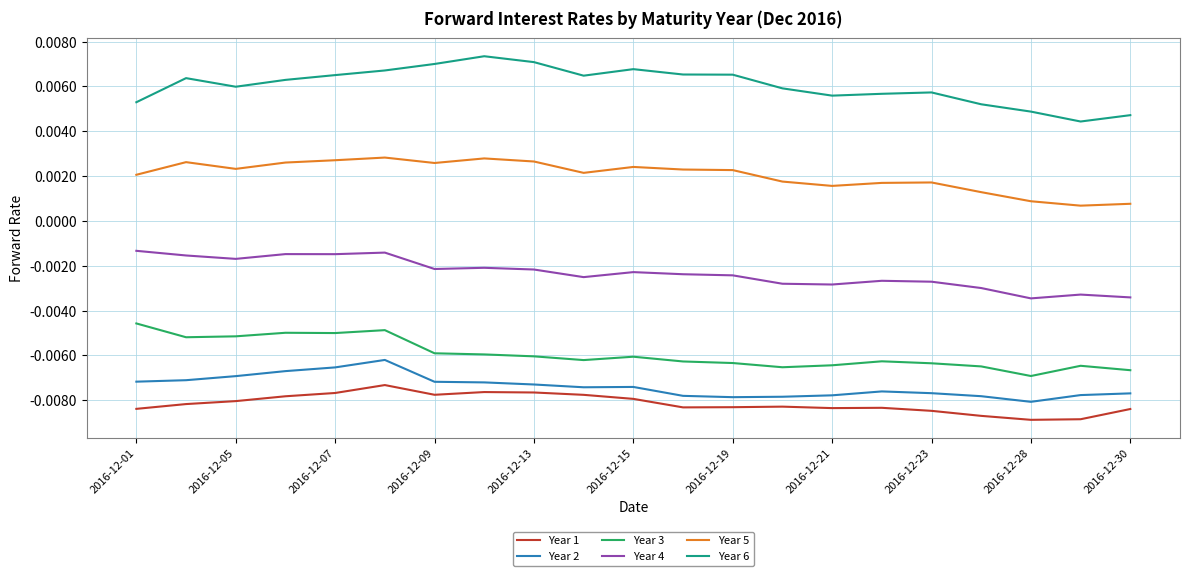

Rank the series by their maximum value, from highest to lowest.

Year 6, Year 5, Year 4, Year 3, Year 2, Year 1